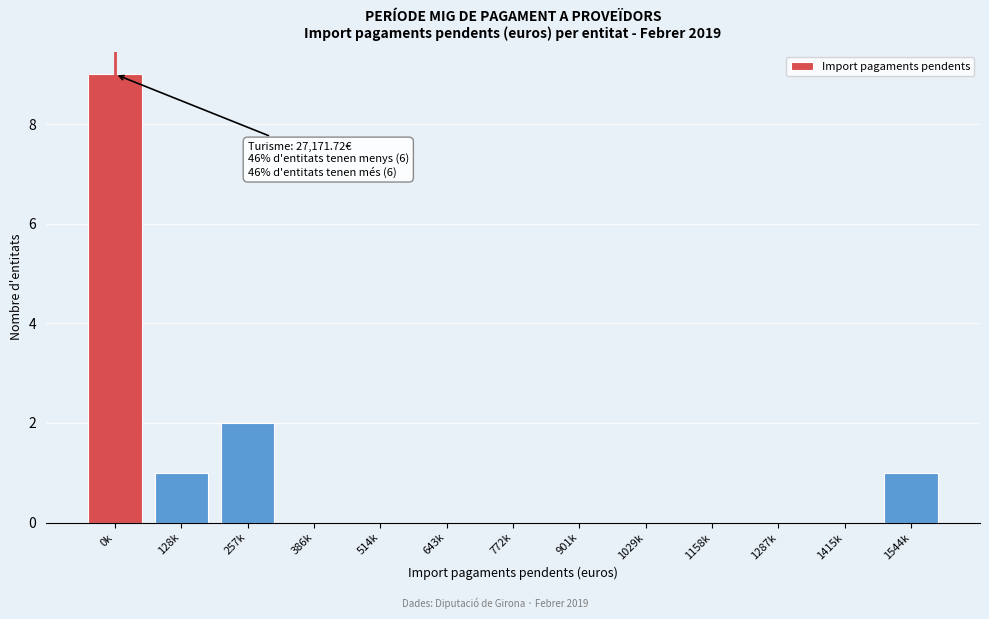

Reading left to right, extract all data points from this chart.

0k=9	128k=1	257k=2	386k=0	514k=0	643k=0	772k=0	901k=0	1029k=0	1158k=0	1287k=0	1415k=0	1544k=1